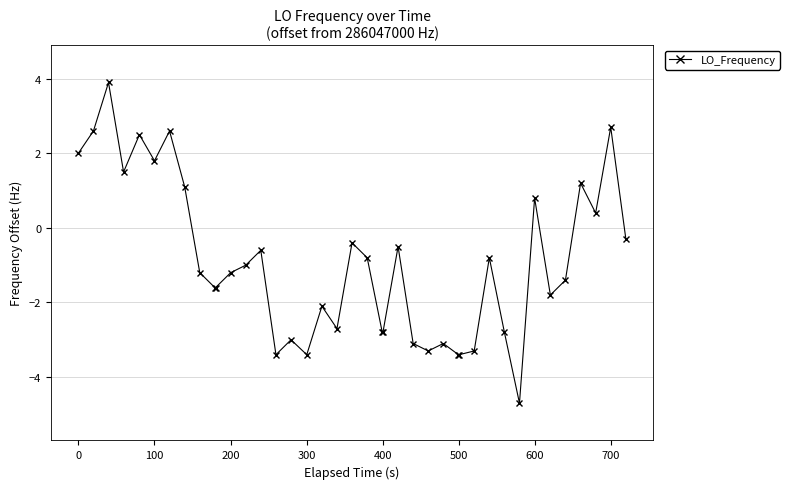

What is the smallest value displayed?

-4.7